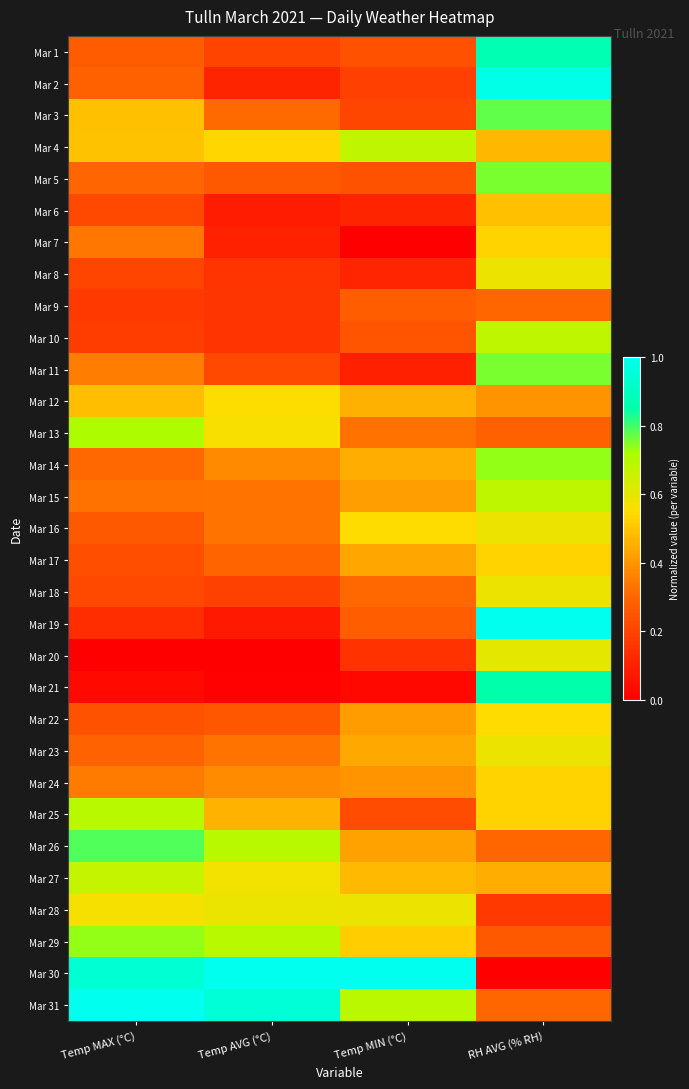

Reading right to left, list all the values displayed in this chart.

Mar 1: RH AVG (% RH)=0.9	Temp MIN (°C)=0.2	Temp AVG (°C)=0.2	Temp MAX (°C)=0.3
Mar 2: RH AVG (% RH)=1.0	Temp MIN (°C)=0.2	Temp AVG (°C)=0.1	Temp MAX (°C)=0.3
Mar 3: RH AVG (% RH)=0.8	Temp MIN (°C)=0.2	Temp AVG (°C)=0.3	Temp MAX (°C)=0.5
Mar 4: RH AVG (% RH)=0.5	Temp MIN (°C)=0.7	Temp AVG (°C)=0.5	Temp MAX (°C)=0.5
Mar 5: RH AVG (% RH)=0.8	Temp MIN (°C)=0.2	Temp AVG (°C)=0.3	Temp MAX (°C)=0.3
Mar 6: RH AVG (% RH)=0.5	Temp MIN (°C)=0.1	Temp AVG (°C)=0.1	Temp MAX (°C)=0.2
Mar 7: RH AVG (% RH)=0.5	Temp MIN (°C)=0.0	Temp AVG (°C)=0.1	Temp MAX (°C)=0.3
Mar 8: RH AVG (% RH)=0.6	Temp MIN (°C)=0.1	Temp AVG (°C)=0.2	Temp MAX (°C)=0.2
Mar 9: RH AVG (% RH)=0.3	Temp MIN (°C)=0.3	Temp AVG (°C)=0.2	Temp MAX (°C)=0.2
Mar 10: RH AVG (% RH)=0.7	Temp MIN (°C)=0.3	Temp AVG (°C)=0.2	Temp MAX (°C)=0.2
Mar 11: RH AVG (% RH)=0.8	Temp MIN (°C)=0.1	Temp AVG (°C)=0.2	Temp MAX (°C)=0.4
Mar 12: RH AVG (% RH)=0.4	Temp MIN (°C)=0.5	Temp AVG (°C)=0.6	Temp MAX (°C)=0.5
Mar 13: RH AVG (% RH)=0.3	Temp MIN (°C)=0.3	Temp AVG (°C)=0.6	Temp MAX (°C)=0.7
Mar 14: RH AVG (% RH)=0.7	Temp MIN (°C)=0.5	Temp AVG (°C)=0.4	Temp MAX (°C)=0.3
Mar 15: RH AVG (% RH)=0.7	Temp MIN (°C)=0.4	Temp AVG (°C)=0.3	Temp MAX (°C)=0.3
Mar 16: RH AVG (% RH)=0.6	Temp MIN (°C)=0.5	Temp AVG (°C)=0.3	Temp MAX (°C)=0.3
Mar 17: RH AVG (% RH)=0.5	Temp MIN (°C)=0.4	Temp AVG (°C)=0.3	Temp MAX (°C)=0.2
Mar 18: RH AVG (% RH)=0.6	Temp MIN (°C)=0.3	Temp AVG (°C)=0.2	Temp MAX (°C)=0.2
Mar 19: RH AVG (% RH)=1.0	Temp MIN (°C)=0.3	Temp AVG (°C)=0.1	Temp MAX (°C)=0.1
Mar 20: RH AVG (% RH)=0.6	Temp MIN (°C)=0.2	Temp AVG (°C)=0.0	Temp MAX (°C)=0.0
Mar 21: RH AVG (% RH)=0.8	Temp MIN (°C)=0.0	Temp AVG (°C)=0.0	Temp MAX (°C)=0.0
Mar 22: RH AVG (% RH)=0.5	Temp MIN (°C)=0.4	Temp AVG (°C)=0.3	Temp MAX (°C)=0.2
Mar 23: RH AVG (% RH)=0.6	Temp MIN (°C)=0.4	Temp AVG (°C)=0.3	Temp MAX (°C)=0.3
Mar 24: RH AVG (% RH)=0.5	Temp MIN (°C)=0.4	Temp AVG (°C)=0.4	Temp MAX (°C)=0.3
Mar 25: RH AVG (% RH)=0.5	Temp MIN (°C)=0.2	Temp AVG (°C)=0.5	Temp MAX (°C)=0.7
Mar 26: RH AVG (% RH)=0.3	Temp MIN (°C)=0.4	Temp AVG (°C)=0.7	Temp MAX (°C)=0.8
Mar 27: RH AVG (% RH)=0.5	Temp MIN (°C)=0.5	Temp AVG (°C)=0.6	Temp MAX (°C)=0.7
Mar 28: RH AVG (% RH)=0.2	Temp MIN (°C)=0.6	Temp AVG (°C)=0.6	Temp MAX (°C)=0.6
Mar 29: RH AVG (% RH)=0.3	Temp MIN (°C)=0.5	Temp AVG (°C)=0.7	Temp MAX (°C)=0.7
Mar 30: RH AVG (% RH)=0.0	Temp MIN (°C)=1.0	Temp AVG (°C)=1.0	Temp MAX (°C)=0.9
Mar 31: RH AVG (% RH)=0.3	Temp MIN (°C)=0.7	Temp AVG (°C)=0.9	Temp MAX (°C)=1.0